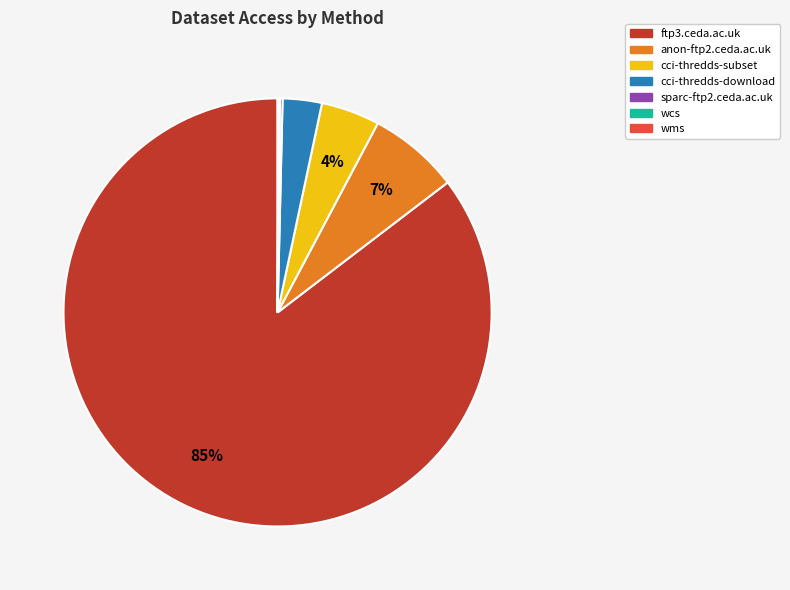

What is the largest slice in the pie chart?

ftp3.ceda.ac.uk